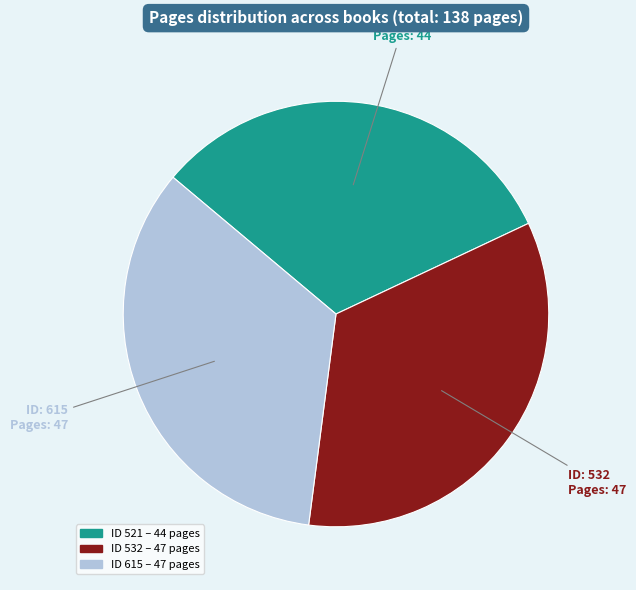

Is there any slice that represents more than half of the pie?

No